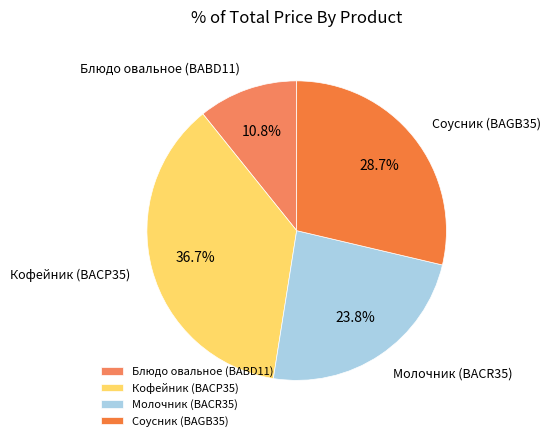

What is the largest slice in the pie chart?

Кофейник (BACP35)